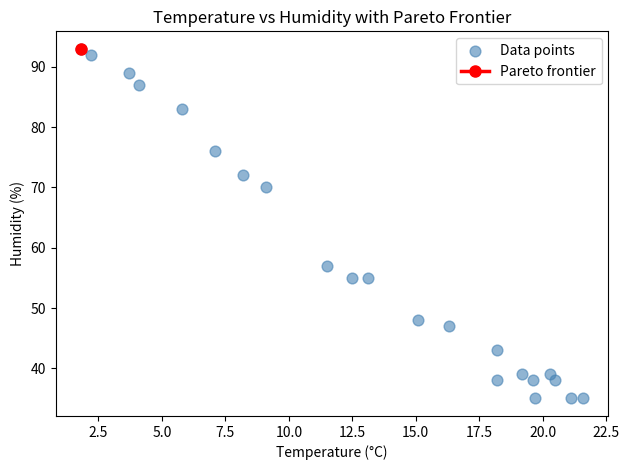

What Y value in the scatter plot is closest to 64?

70